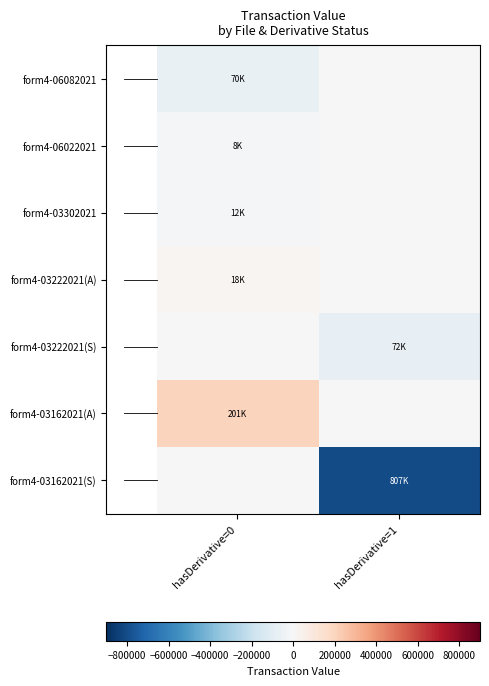

List the series in order of their peak value, highest first.

form4-03162021(A), form4-03222021(A), form4-06082021, form4-06022021, form4-03302021, form4-03222021(S), form4-03162021(S)